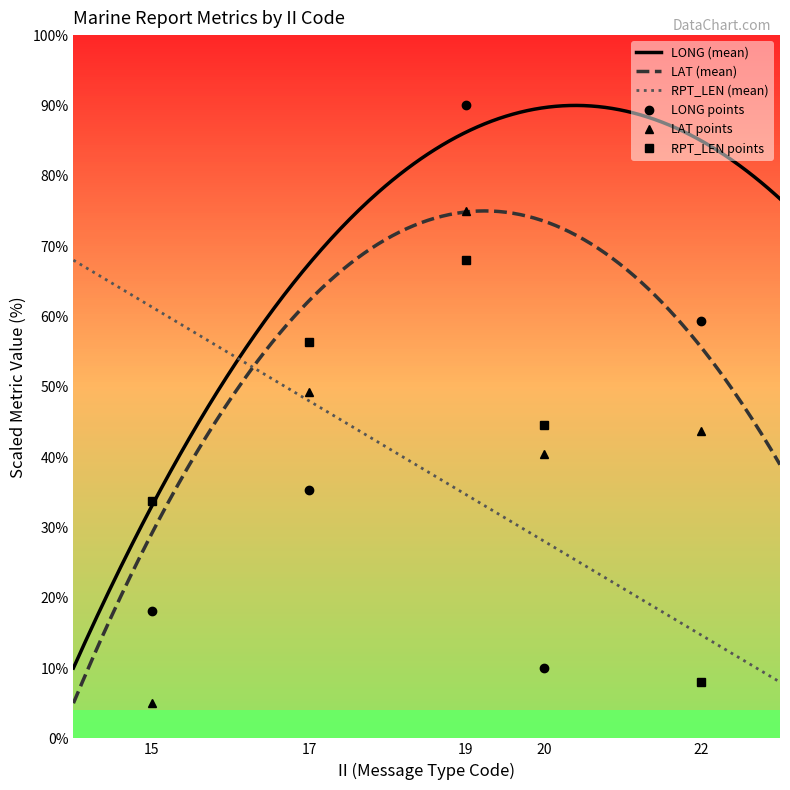

True or false: LAT (mean) and LONG (mean) intersect in this chart.

False